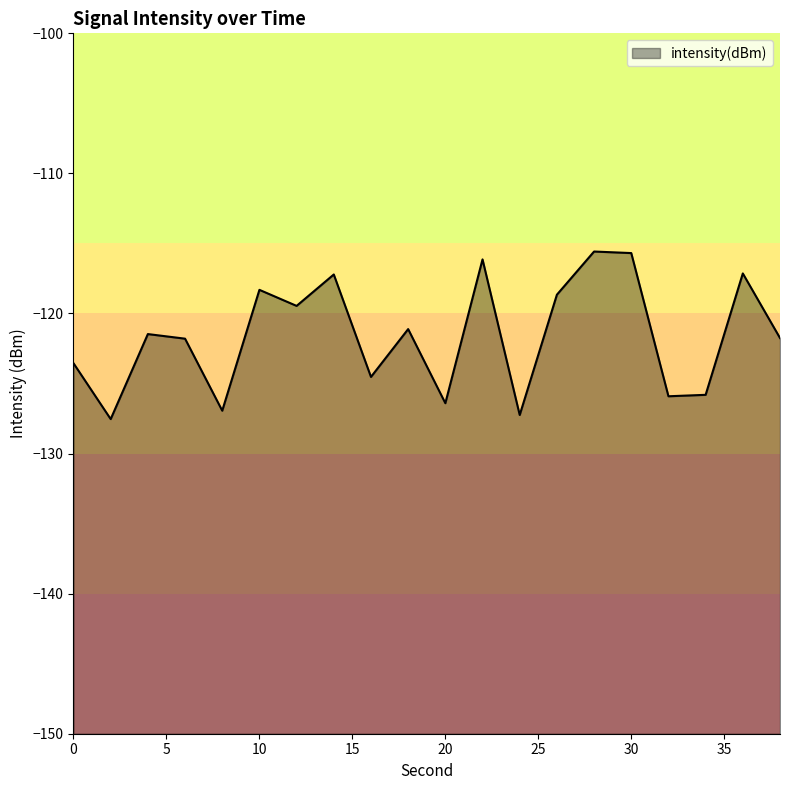

Between 26 and 12, which is larger?

26